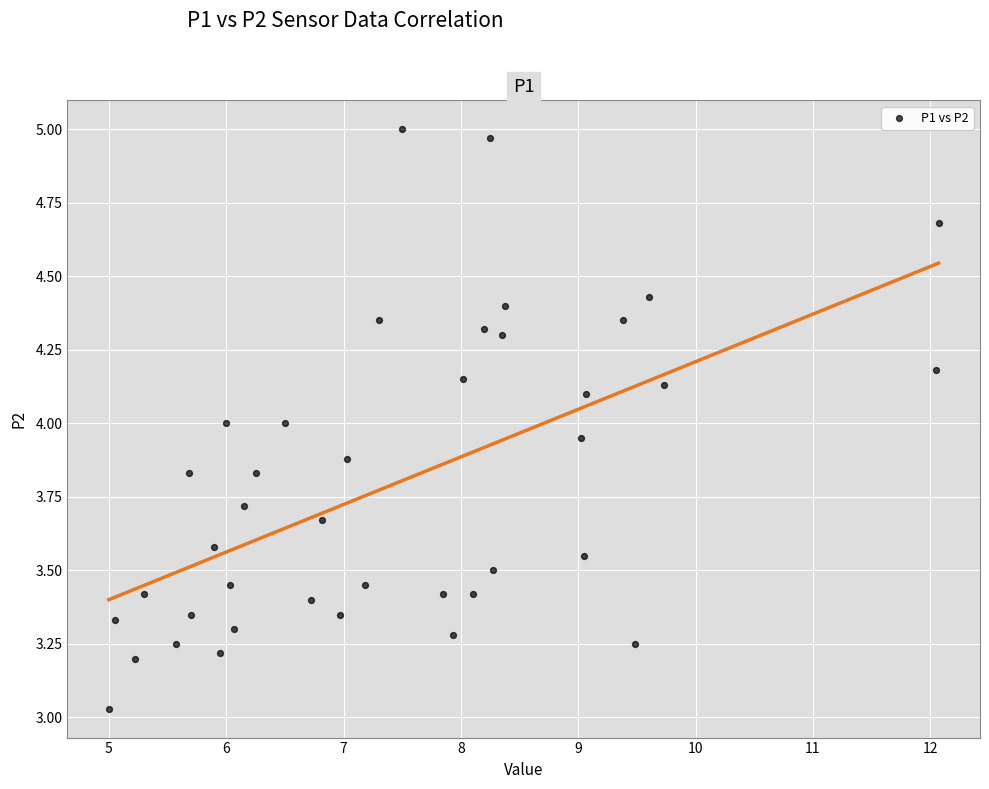

What is the range of Y values (max minus min)?

2.0